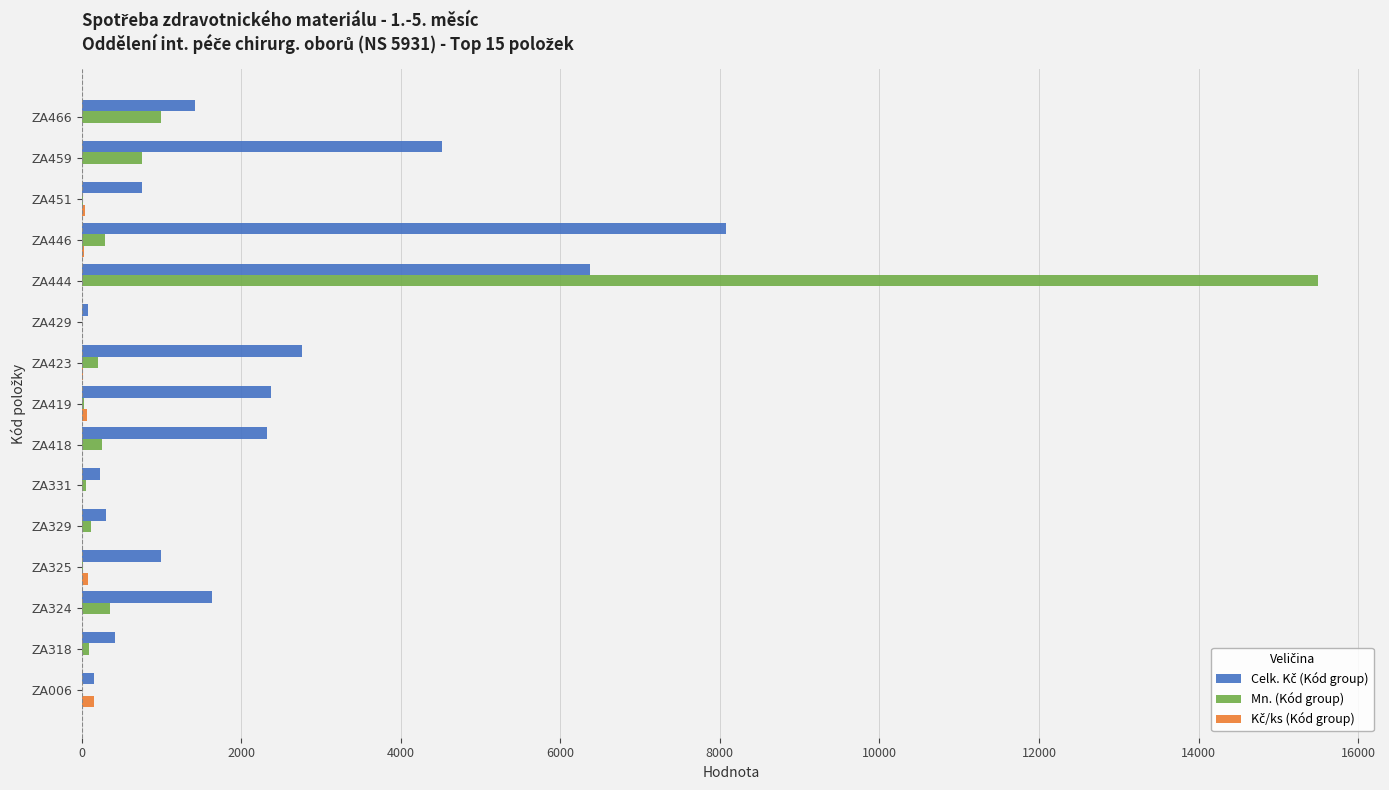

Is it true that Mn. (Kód group) equals 1318.8 at ZA459?

False